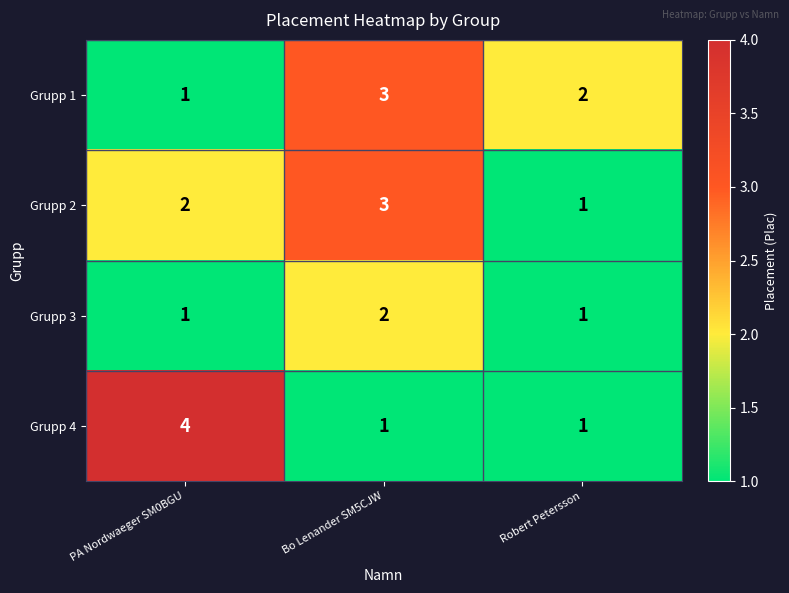

Reading left to right, transcribe all the data shown in this chart.

Grupp 1: 1	3	2
Grupp 2: 2	3	1
Grupp 3: 1	2	1
Grupp 4: 4	1	1